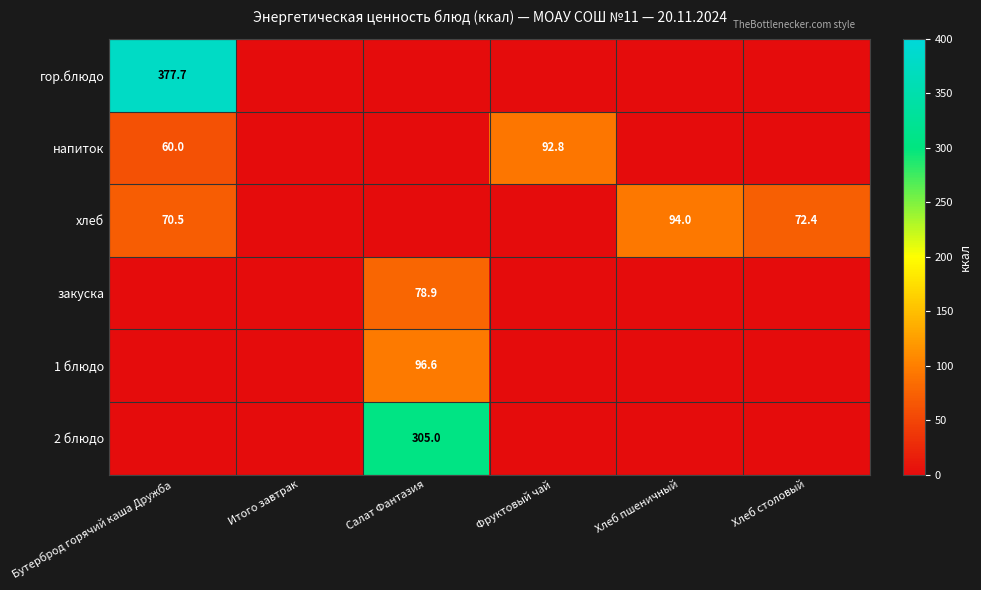

Which category has the highest value across all series?

Бутерброд горячий каша Дружба